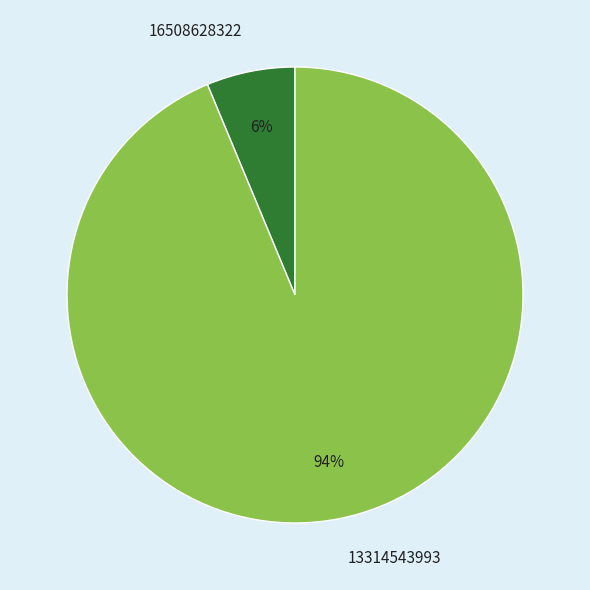

True or false: 16508628322 accounts for 6% of the total.

True